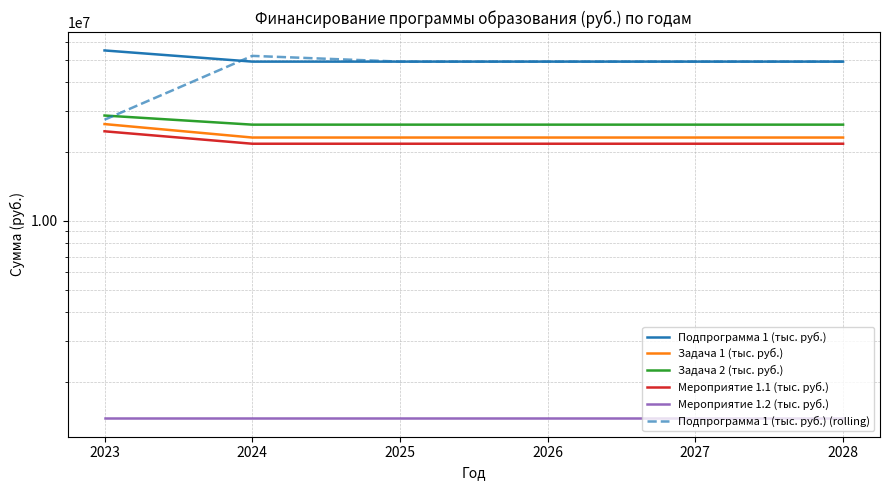

True or false: Мероприятие 1.2 (тыс. руб.) and Подпрограмма 1 (тыс. руб.) cross at least once.

False